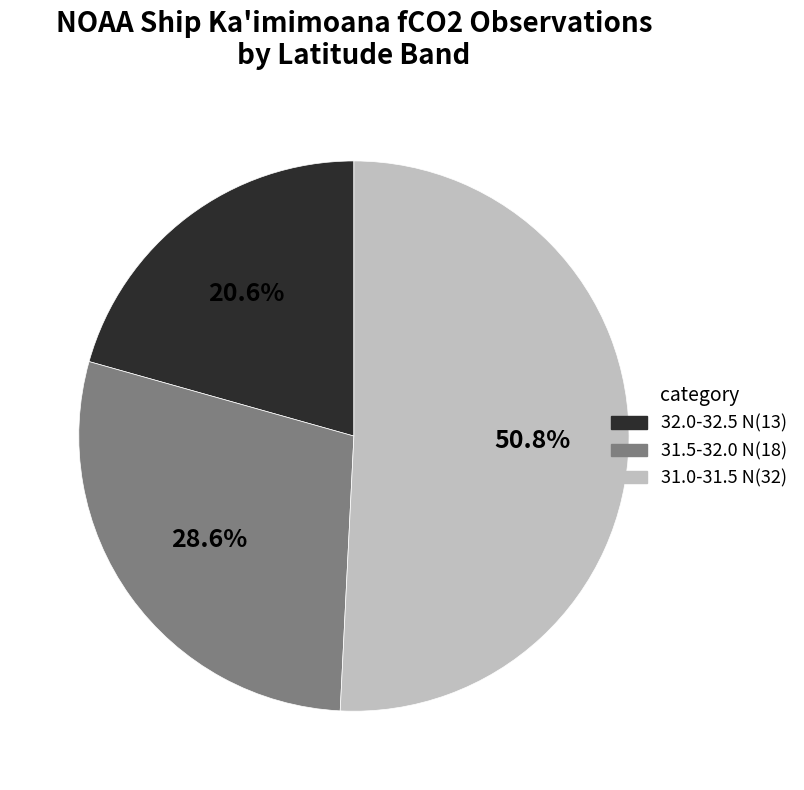

Is there a majority slice in this chart?

Yes